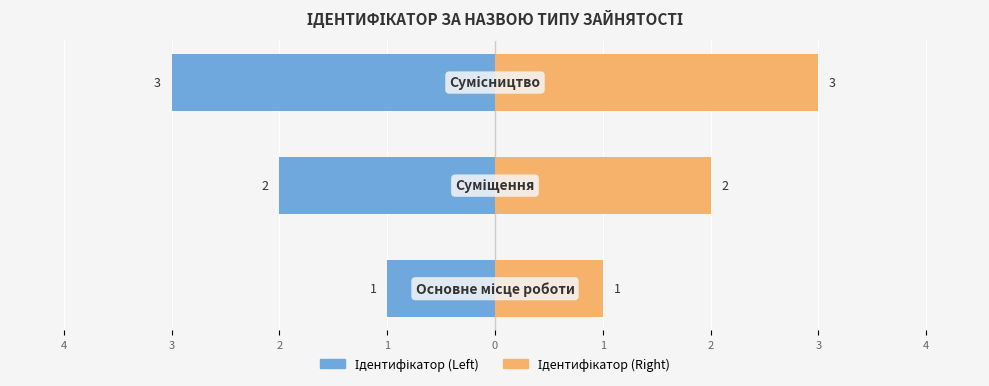

At how many categories does at least one series exceed -2?

3